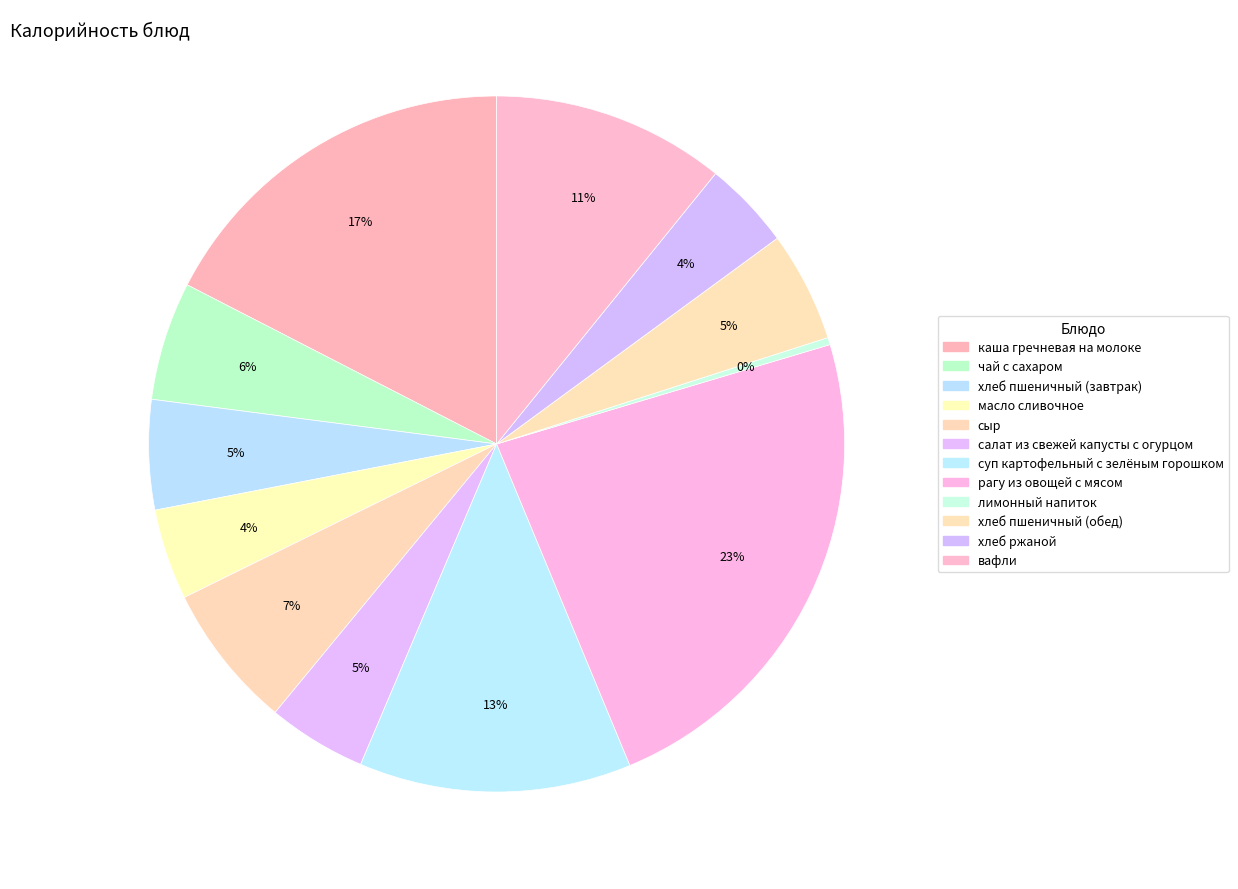

How many segments does this pie chart have?

12